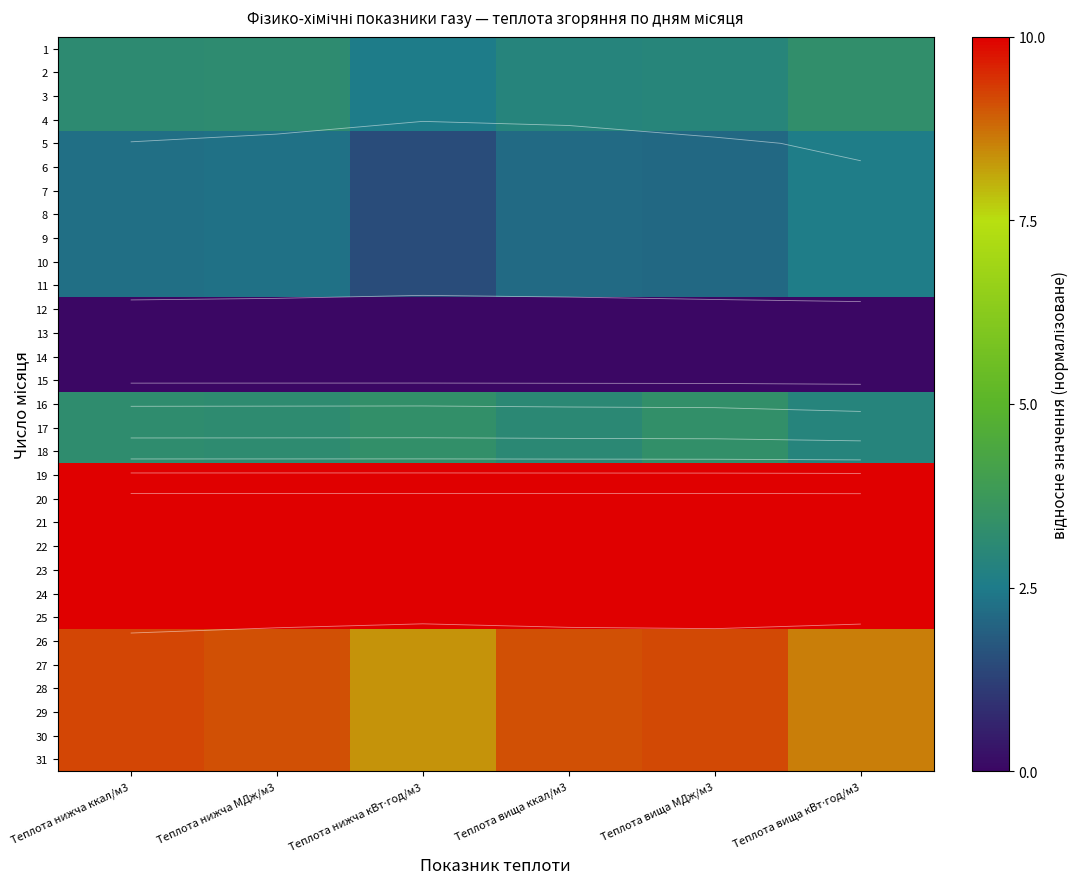

What is the highest value of the 8 series?

2.6